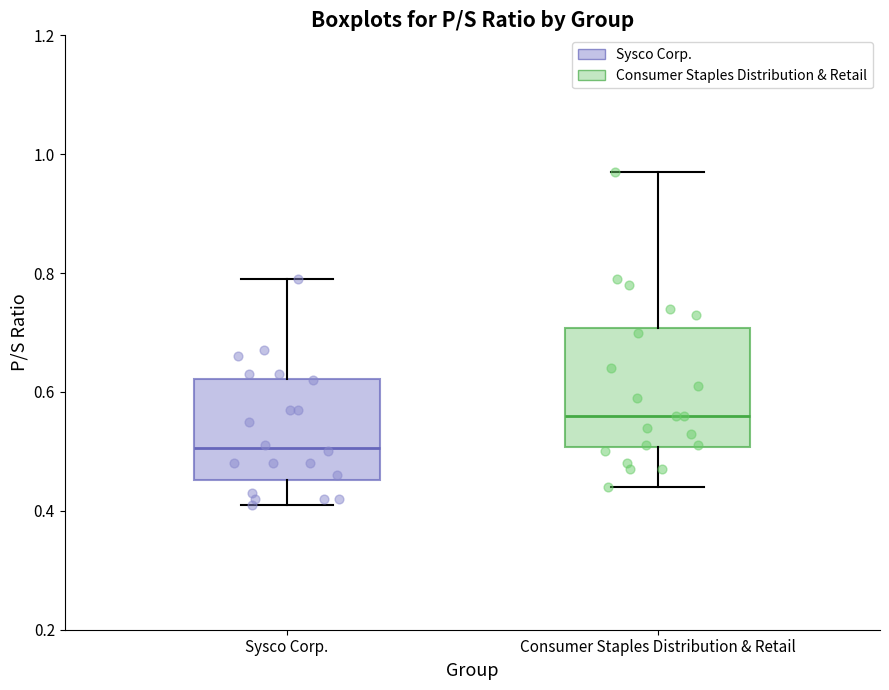

Which box is the tallest, from its lower edge to its upper edge?

Consumer Staples Distribution & Retail